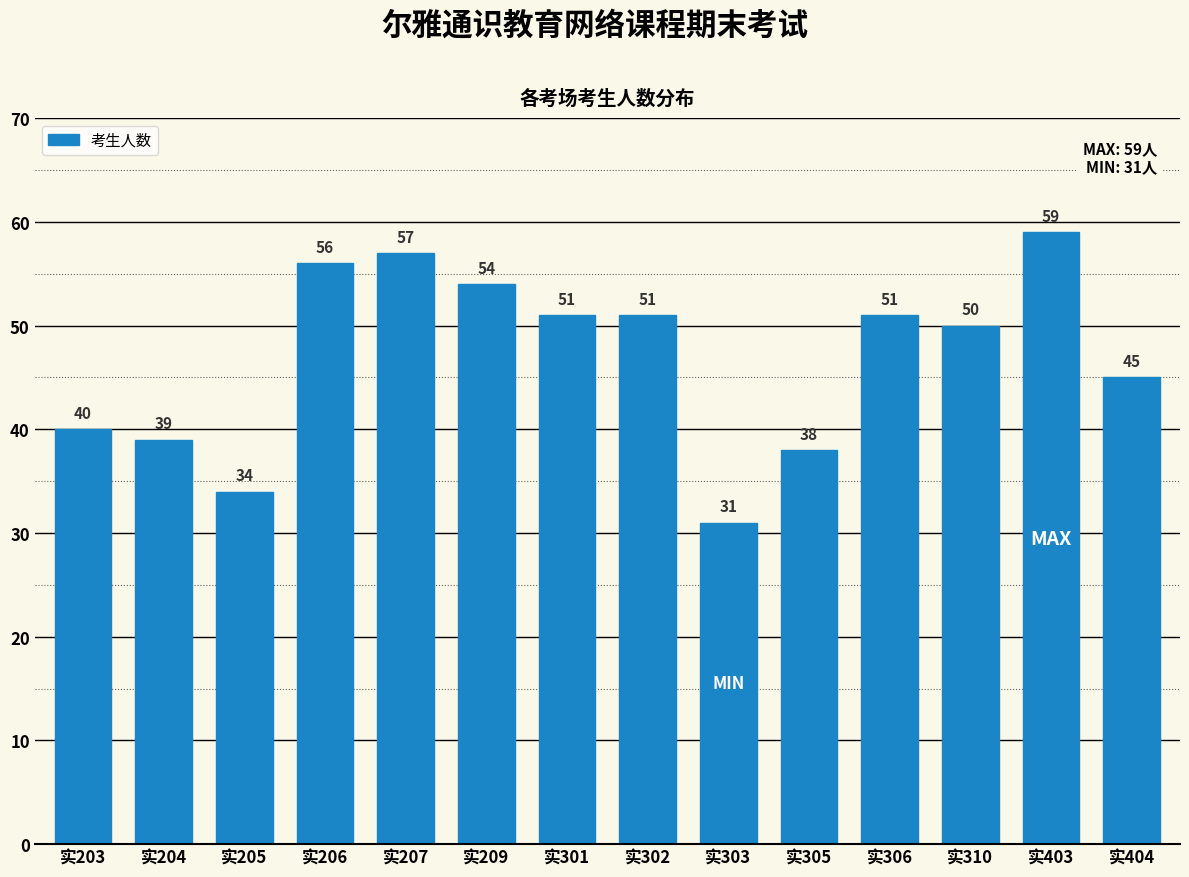

Reading left to right, extract all data points from this chart.

40	39	34	56	57	54	51	51	31	38	51	50	59	45